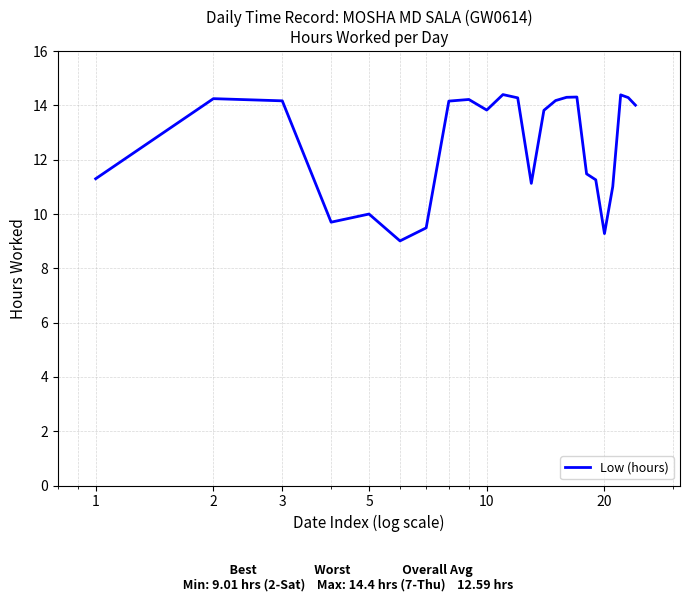

What is the difference between the maximum and minimum values?

5.4